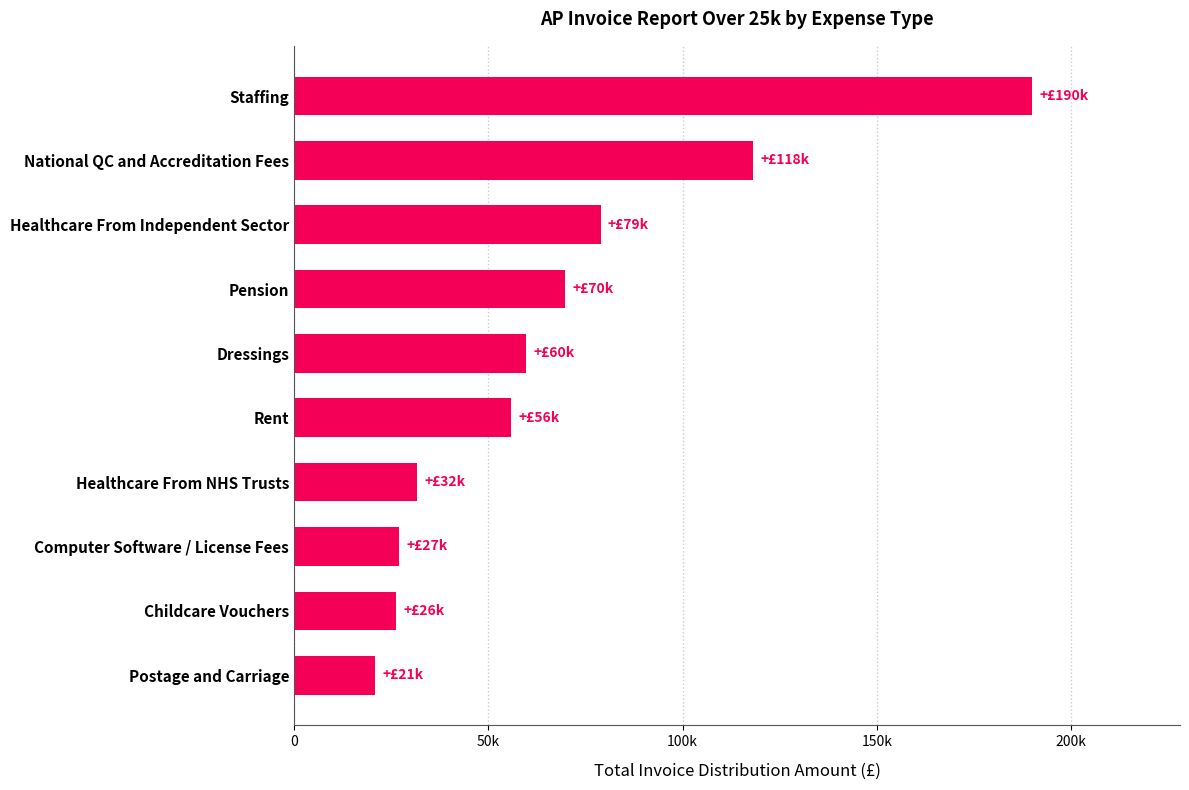

Does the chart contain any negative values?

No